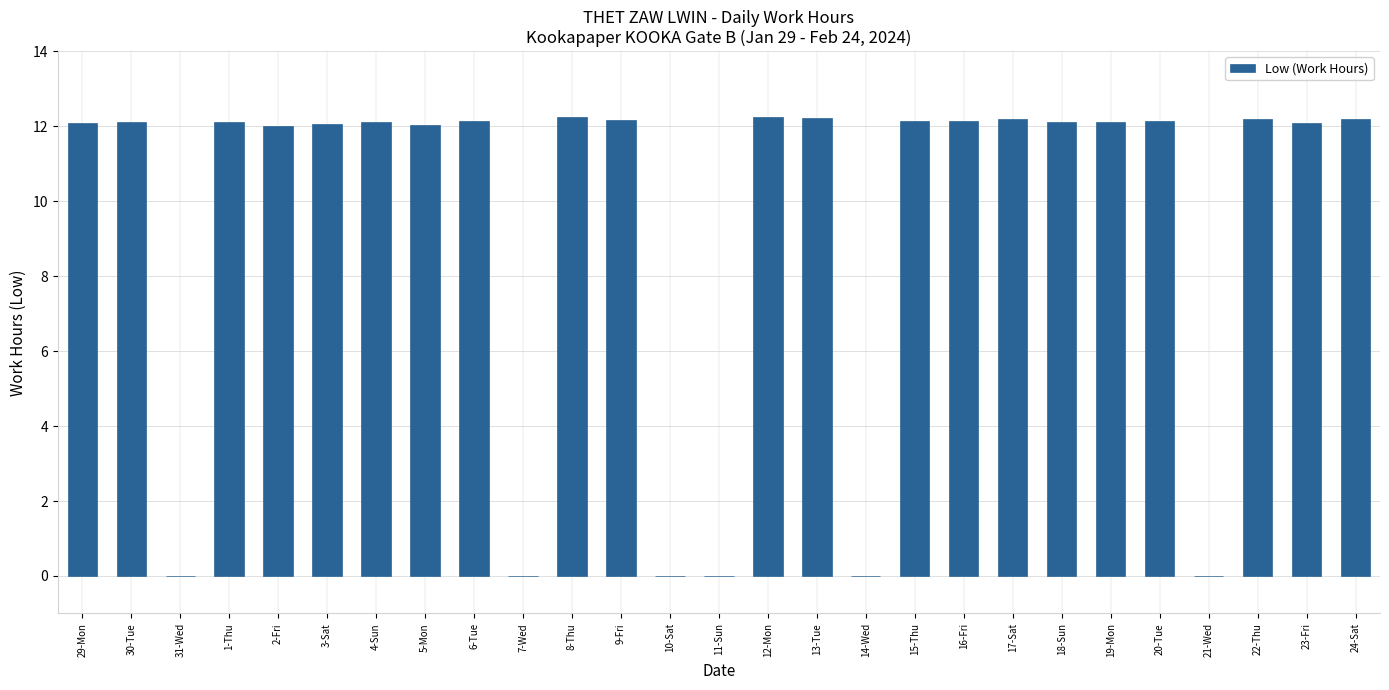

What is the greatest value displayed?

12.2